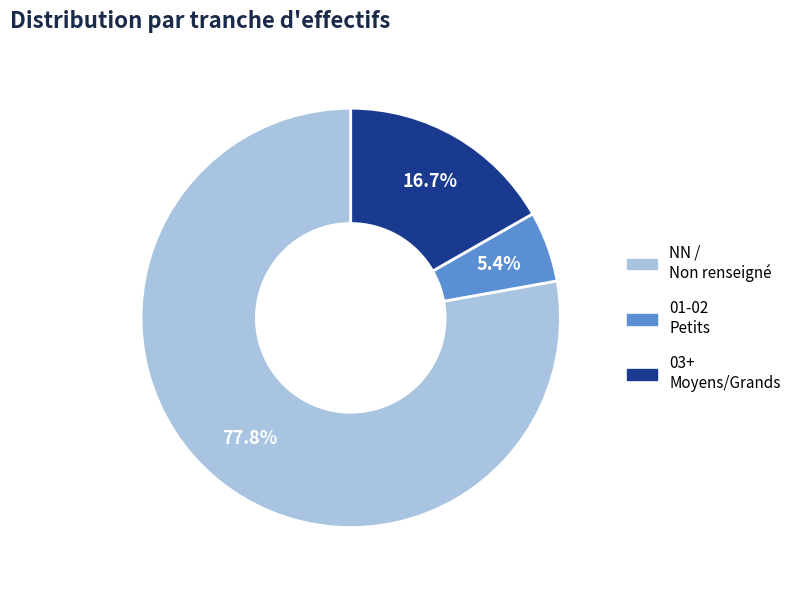

Count the number of slices in the pie.

3